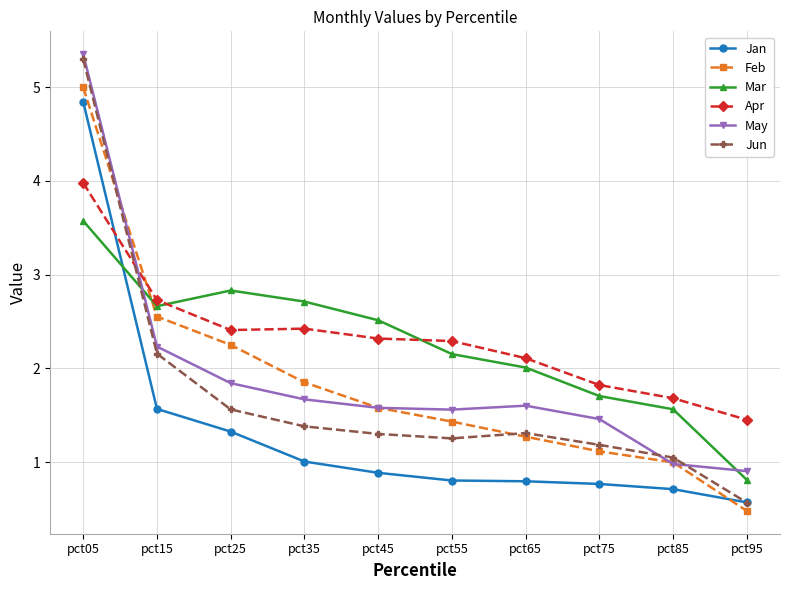

How many times do Mar and Jun cross each other?

1